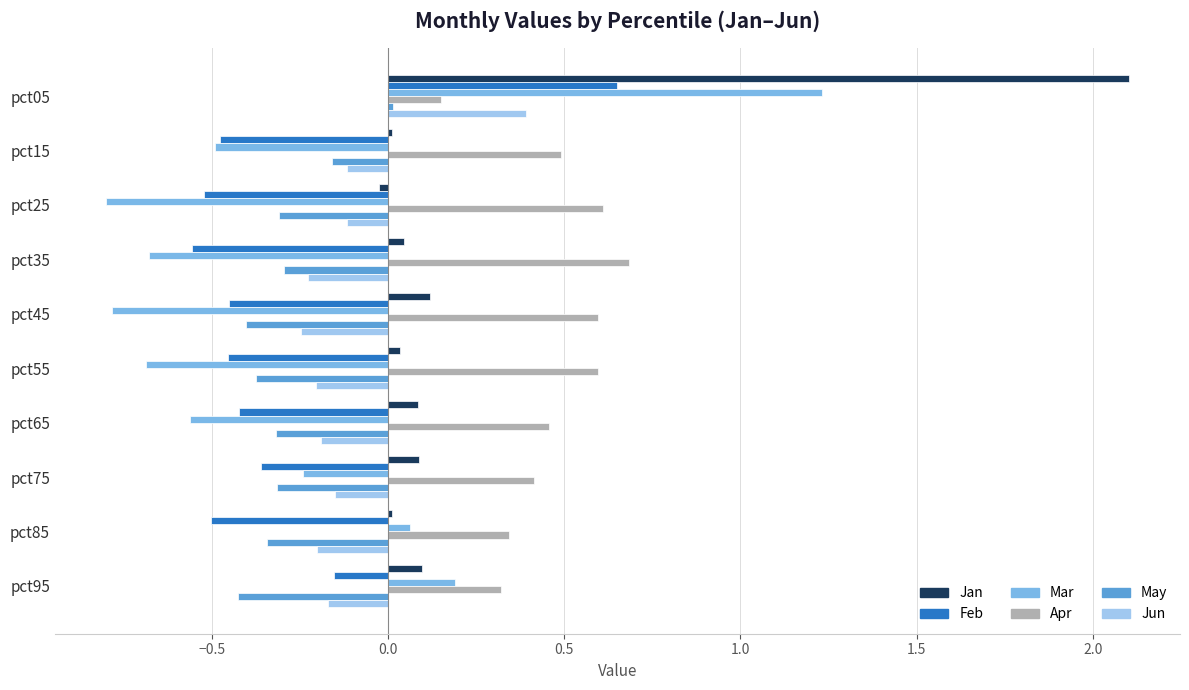

Is it true that Jun equals -0.2 at pct55?

True